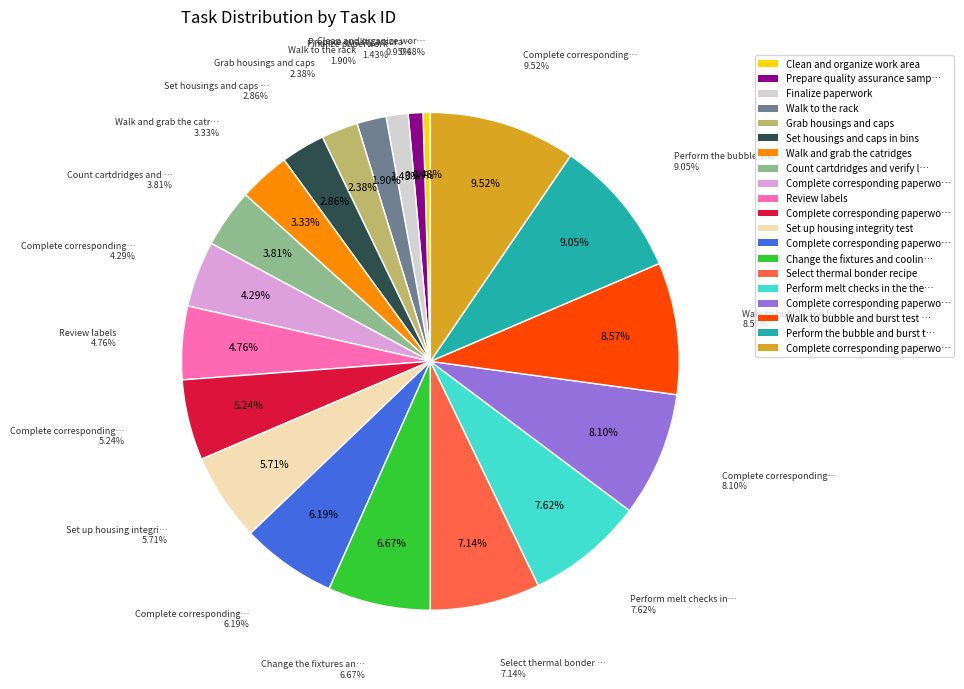

Does any single category account for the majority?

No